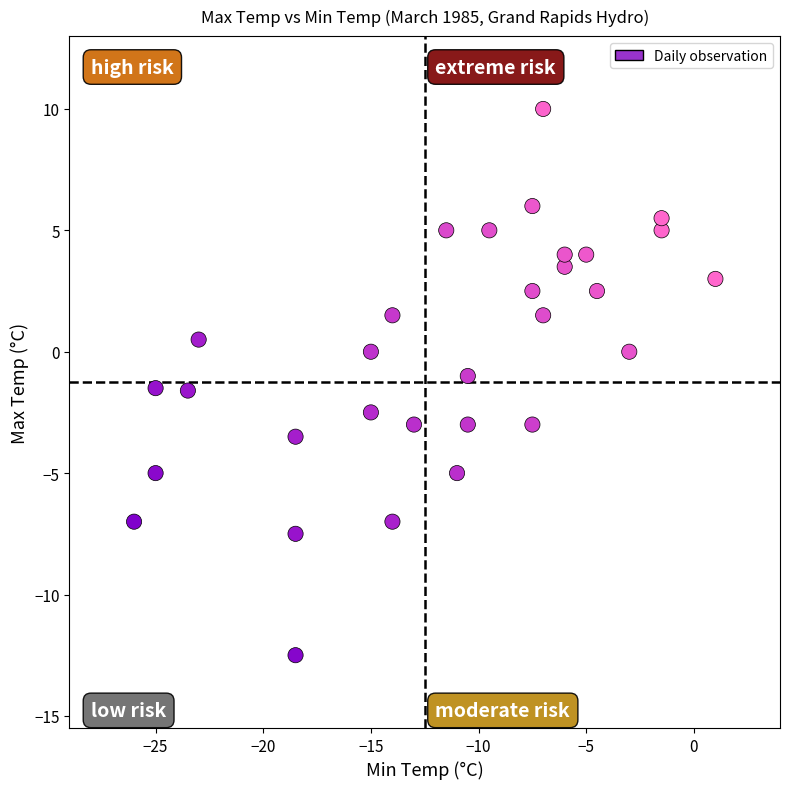

What is the range of Y values (max minus min)?

22.5